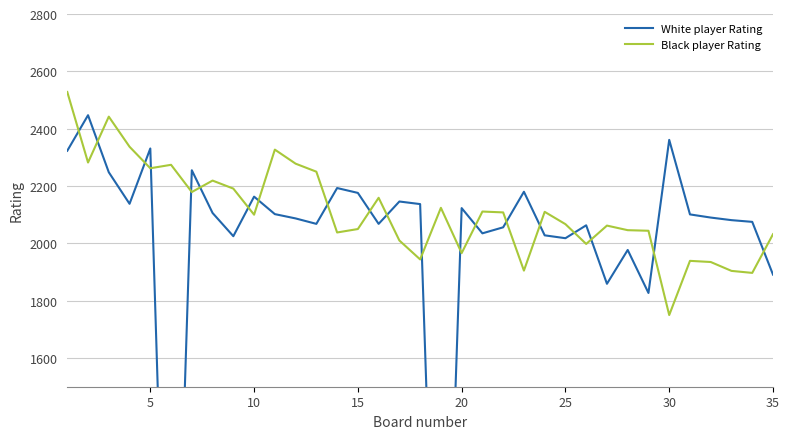

What is the maximum value shown in the chart?

2528